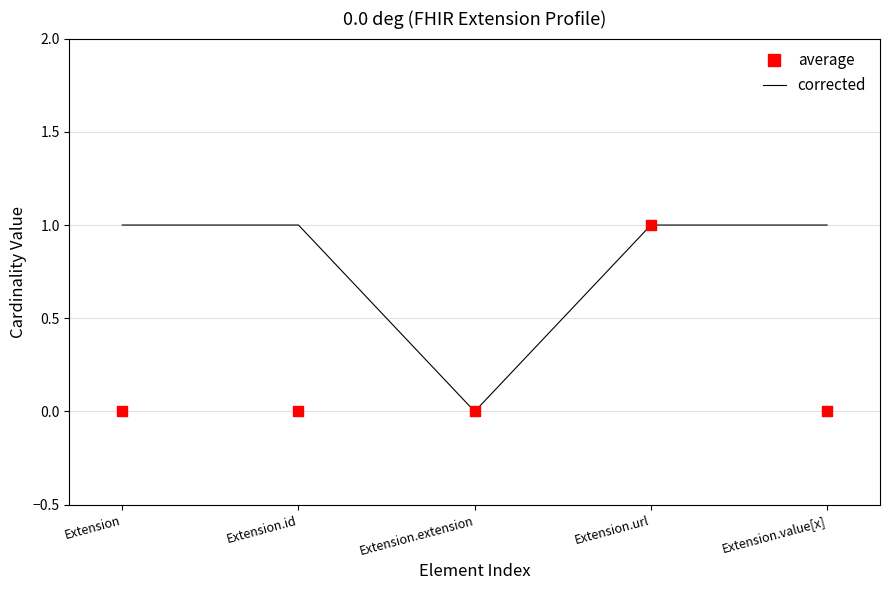

At which category is the sum across all series the highest?

Extension.url